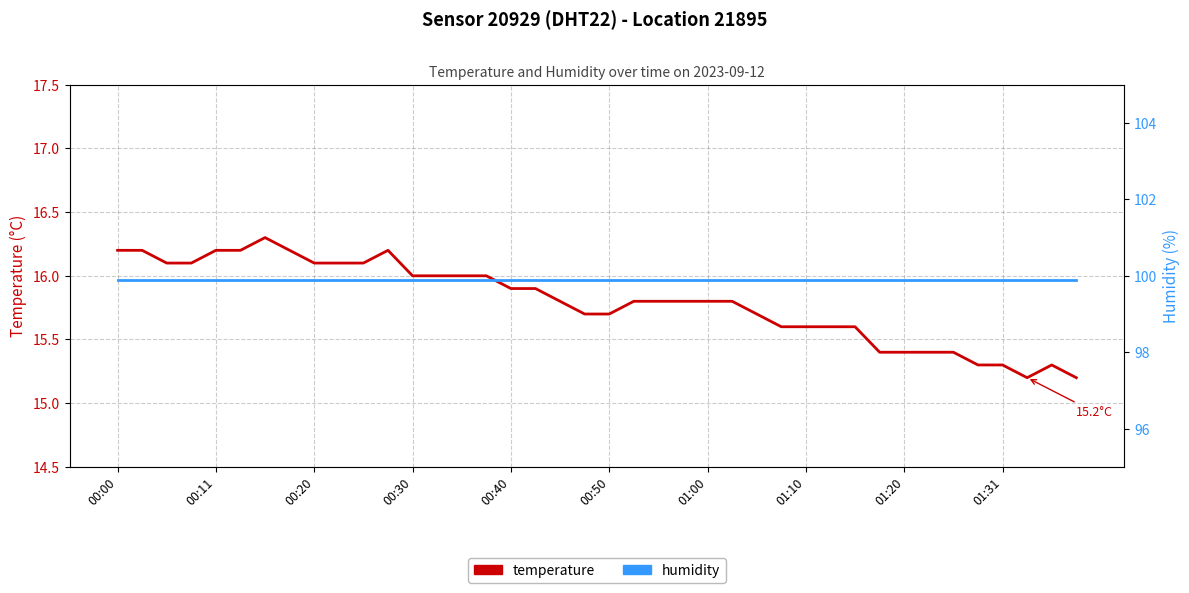

What value does the humidity series have at 37?

99.9